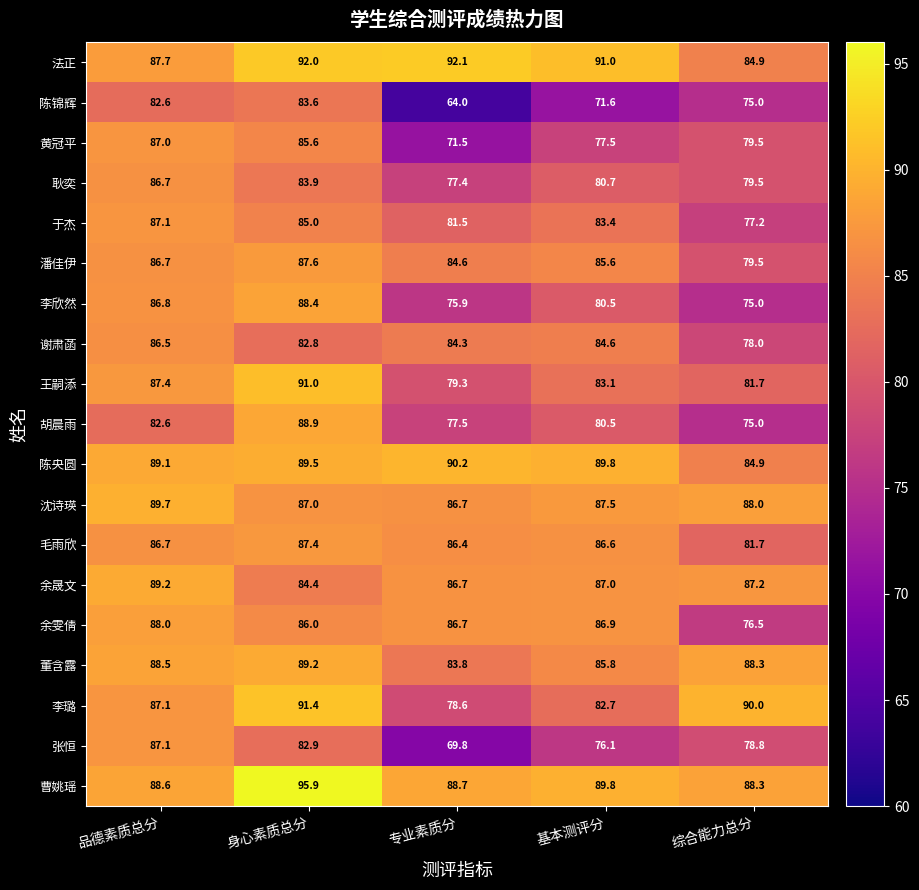

What is the minimum value for 法正?

84.9